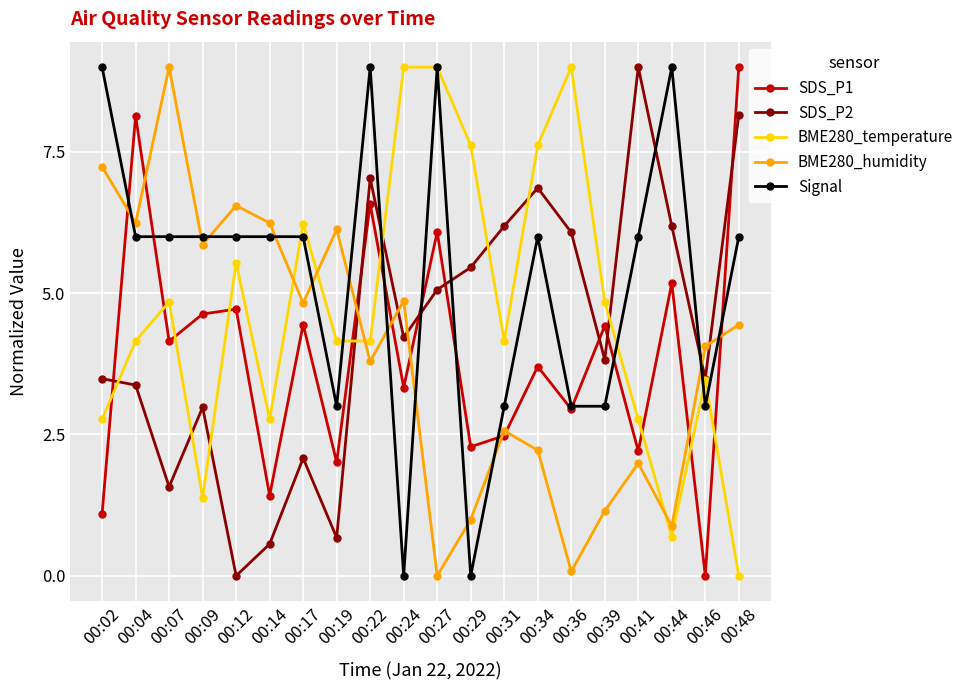

At which category is the sum across all series the highest?

00:22